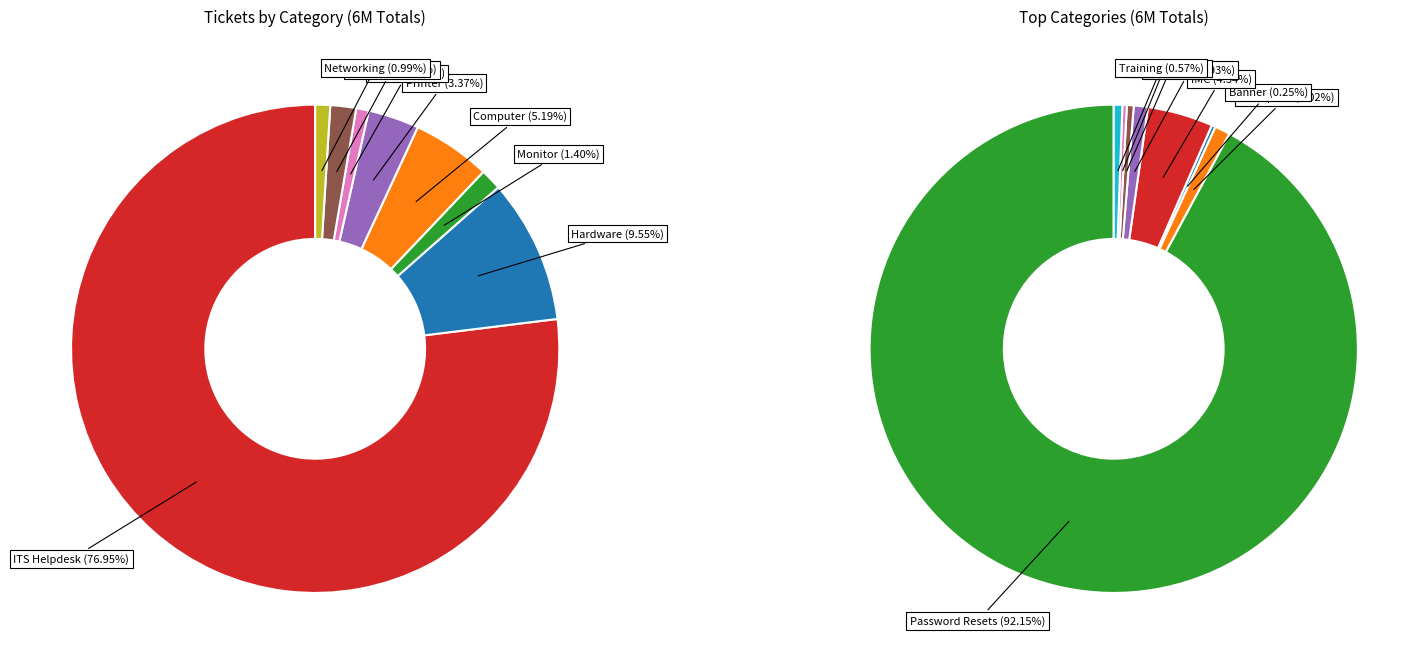

Count the number of slices in the pie.

16